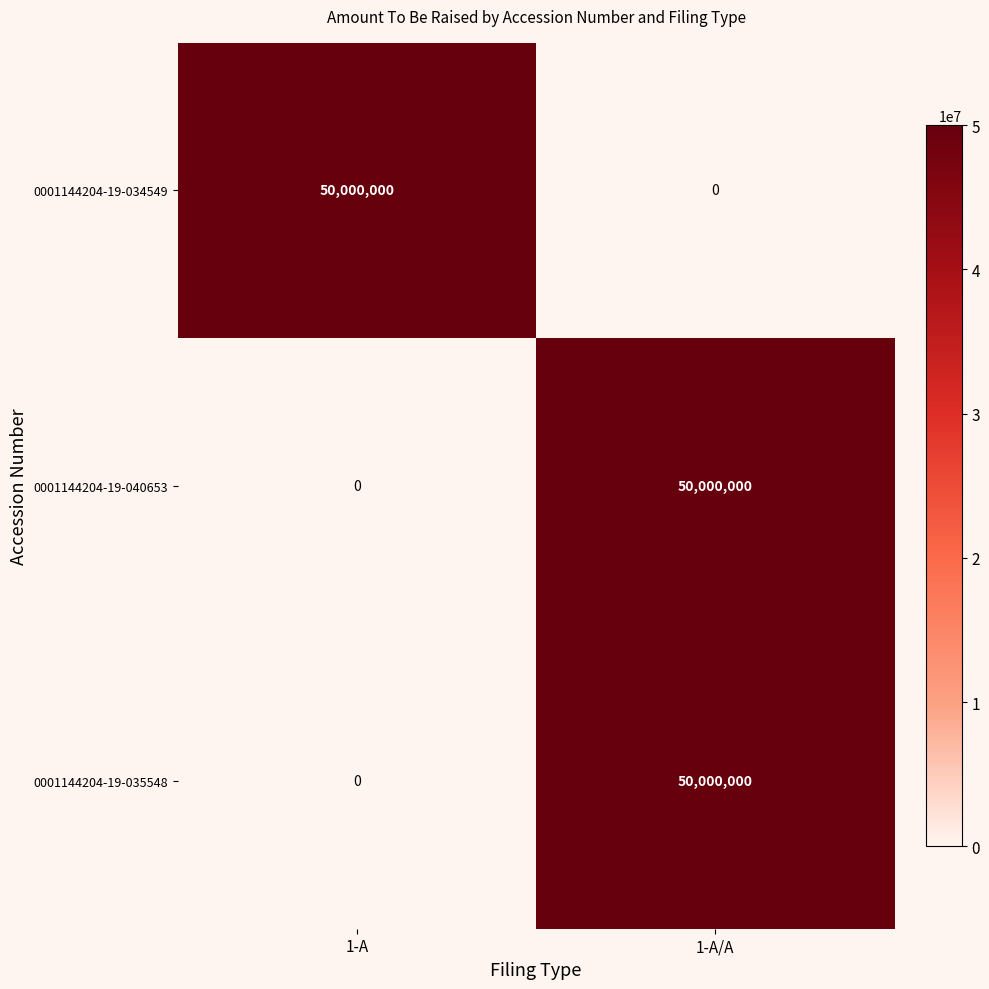

What is the sum of all 0001144204-19-034549 values?

50000000